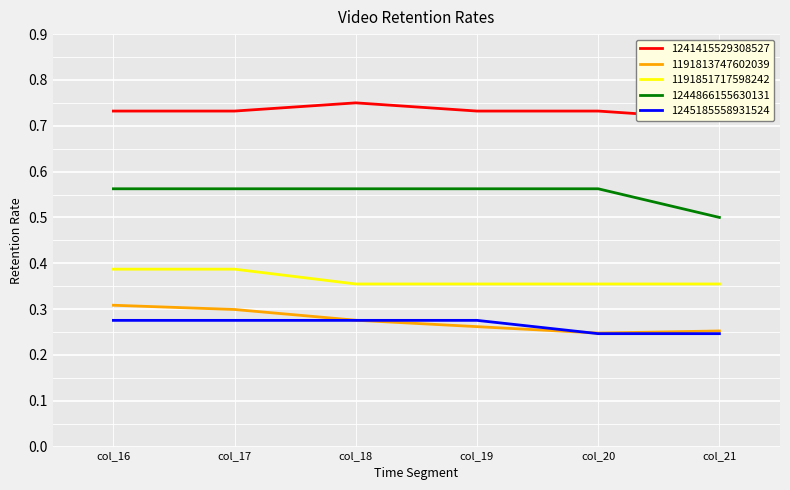

Which series has the widest spread of values?

1244866155630131